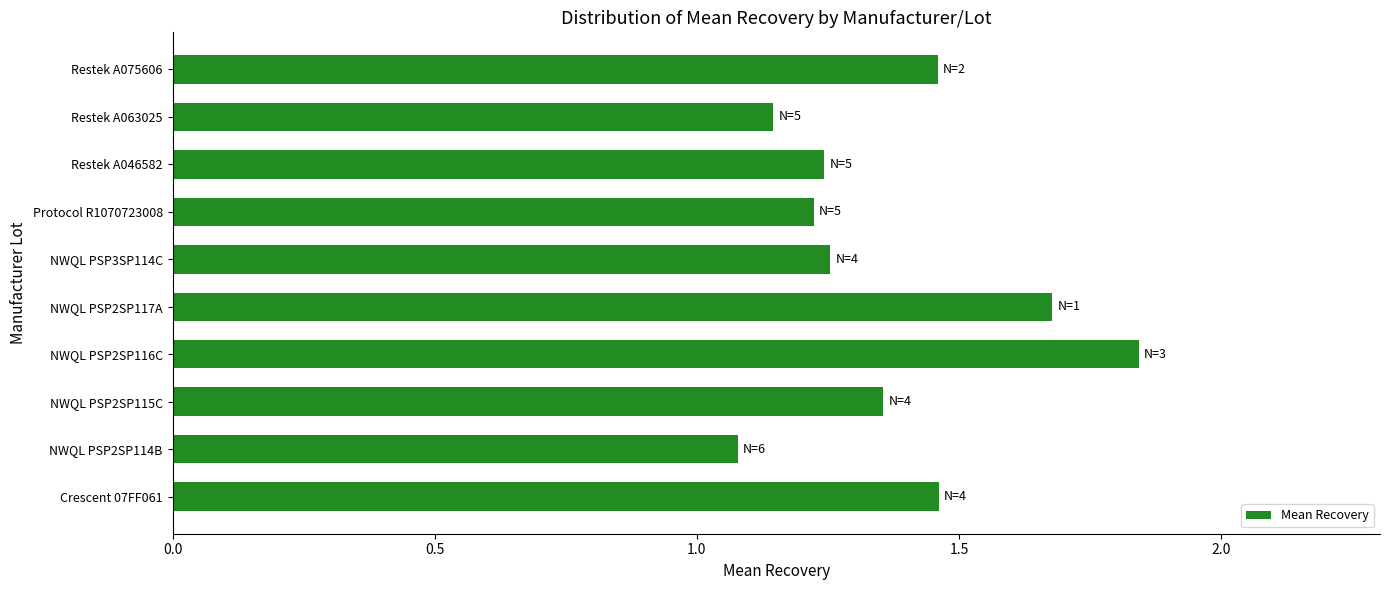

Is it true that the value at NWQL PSP2SP117A is 1.7?

True